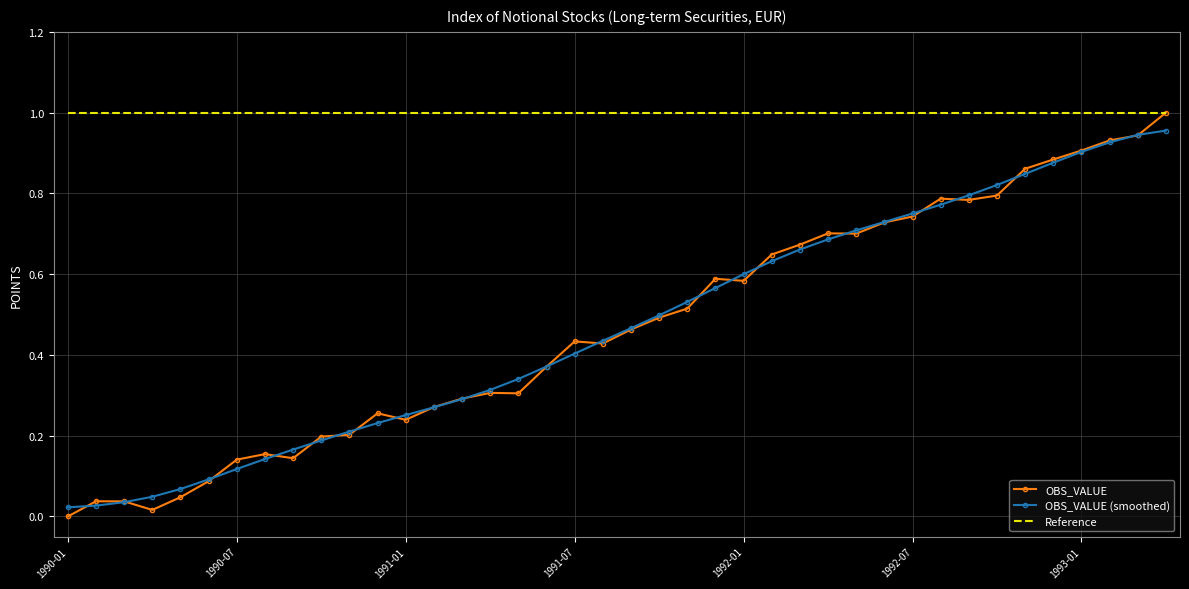

Which series has the largest total across all categories?

Reference